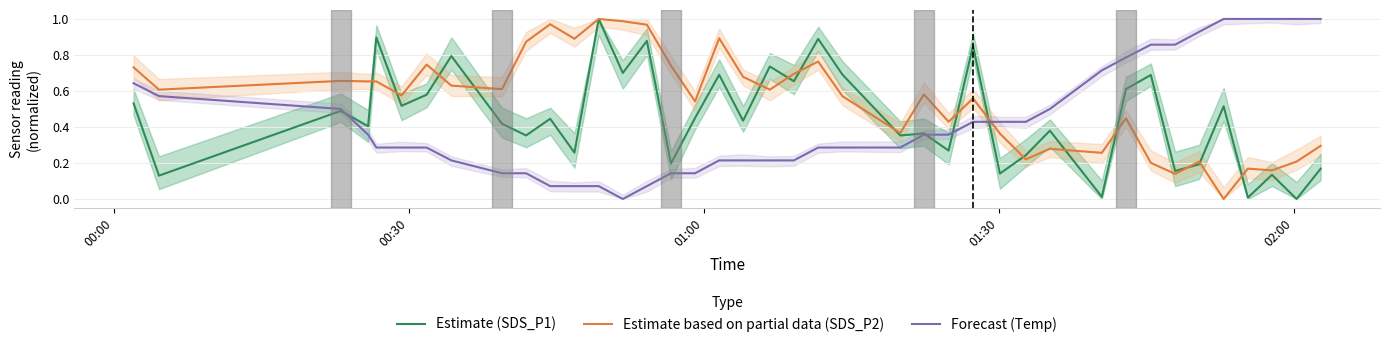

Which series ends up on top after the final intersection of Forecast (Temp) and Estimate based on partial data (SDS_P2)?

Forecast (Temp)